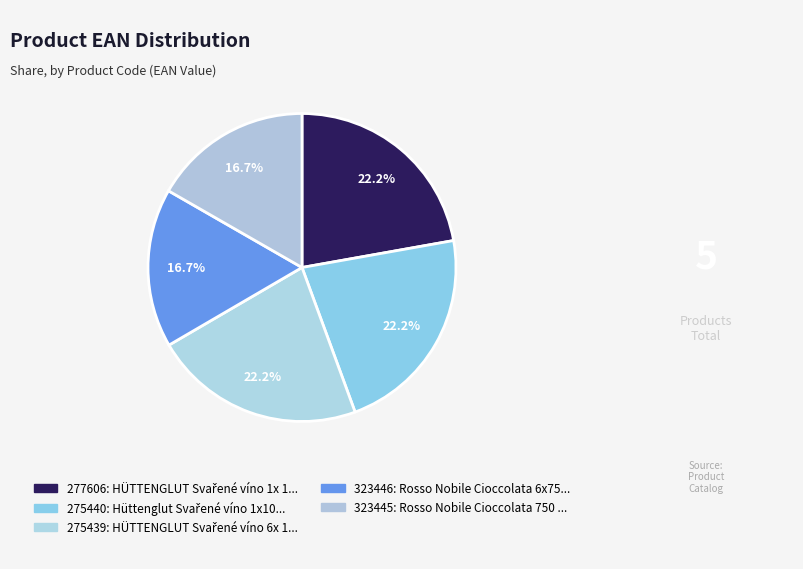

What percentage do 323446 and 277606 together represent?

38.9%